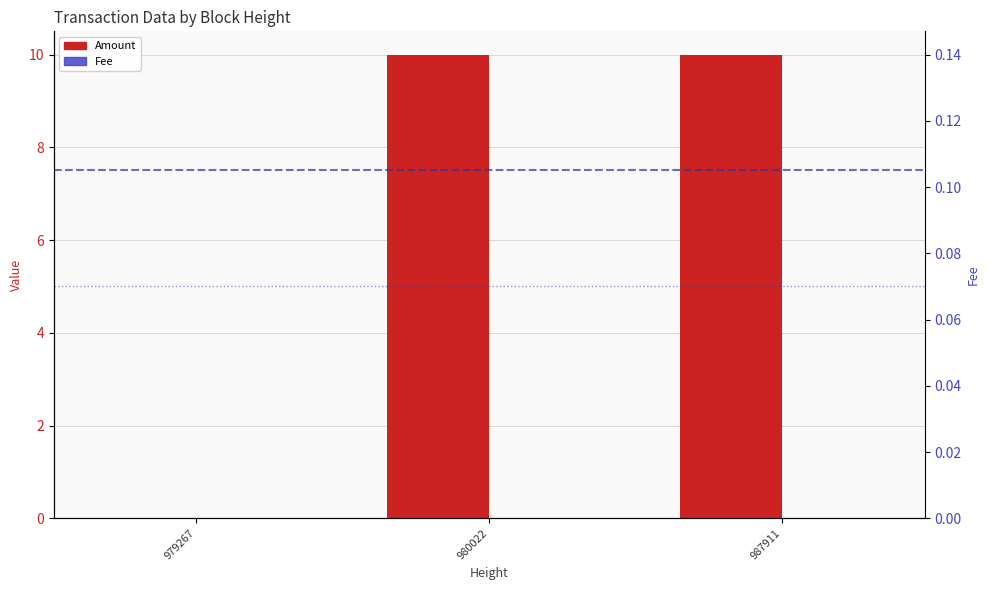

How many bars are there in each group?

2